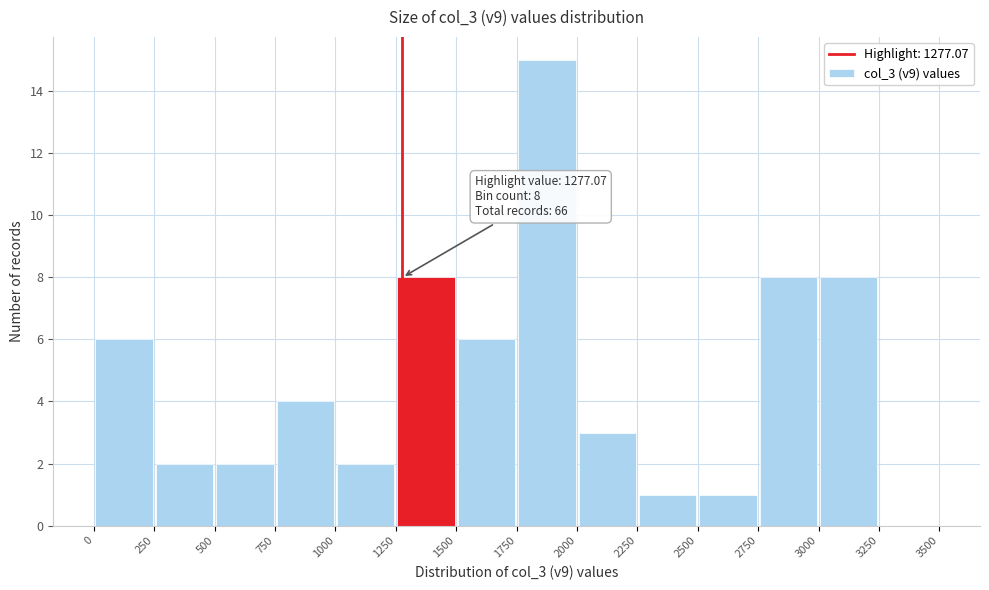

Which range on the x-axis has the tallest bar?

1750 to 2000